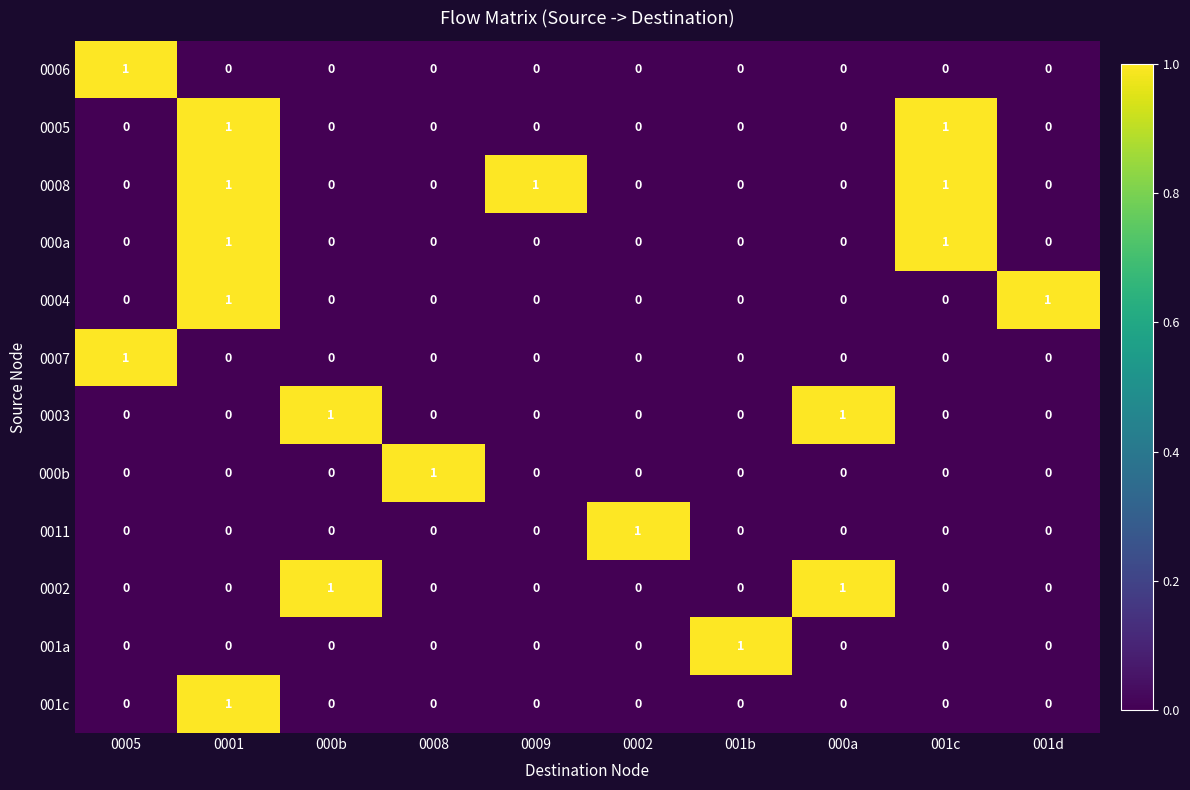

True or false: 0008 has a value of 0 at 0005.

True